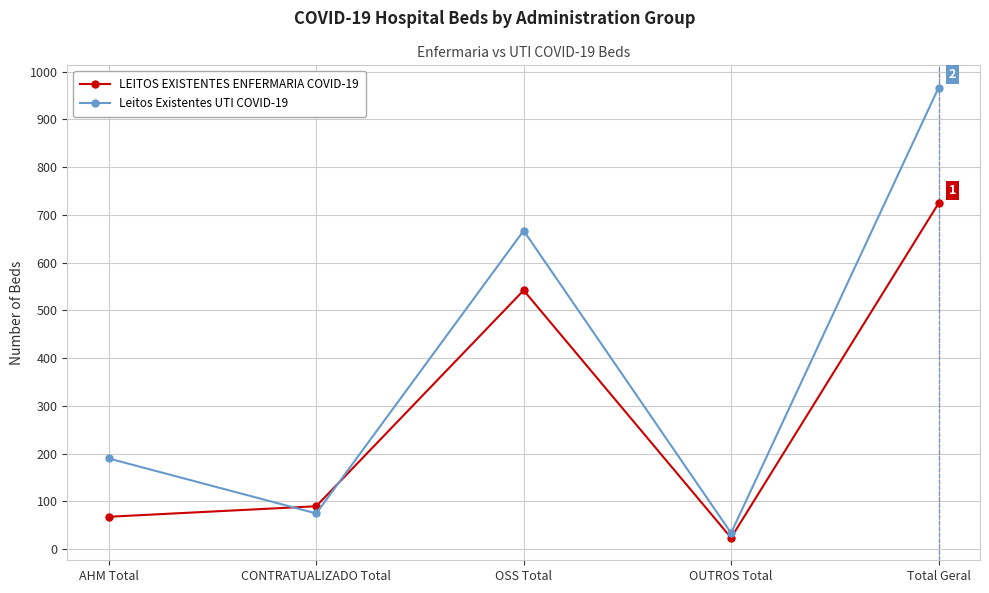

What value does the Leitos Existentes UTI COVID-19 series have at OUTROS Total, to the nearest 50?

50